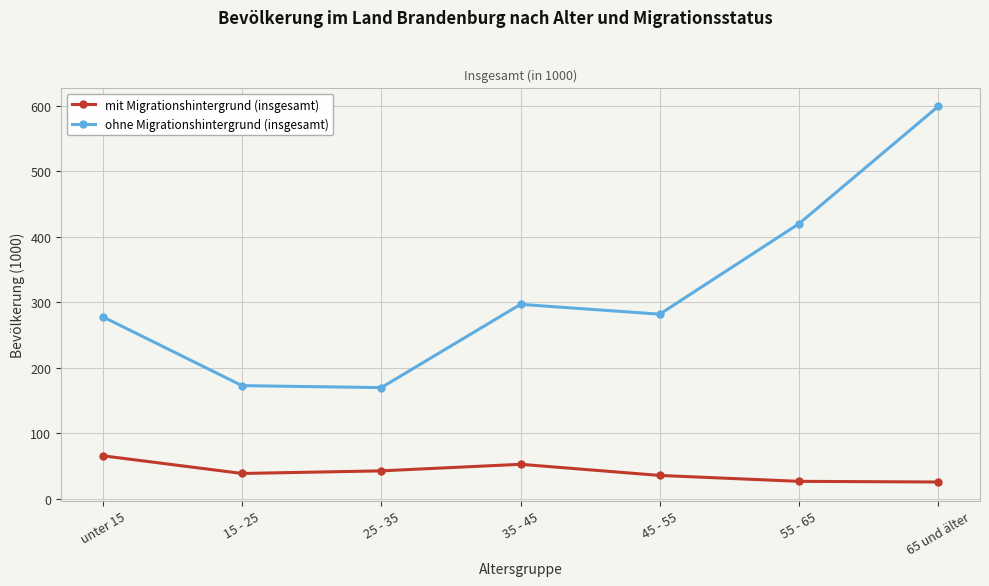

What are all the series names shown in the legend?

mit Migrationshintergrund (insgesamt), ohne Migrationshintergrund (insgesamt)